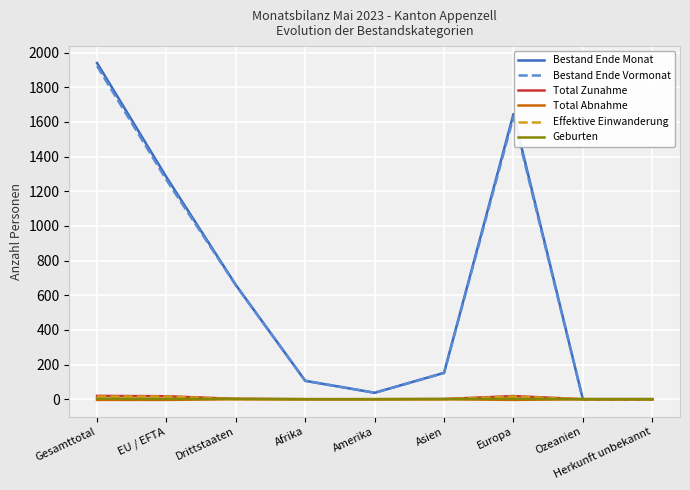

What is the sum of all Total Abnahme values?

-12